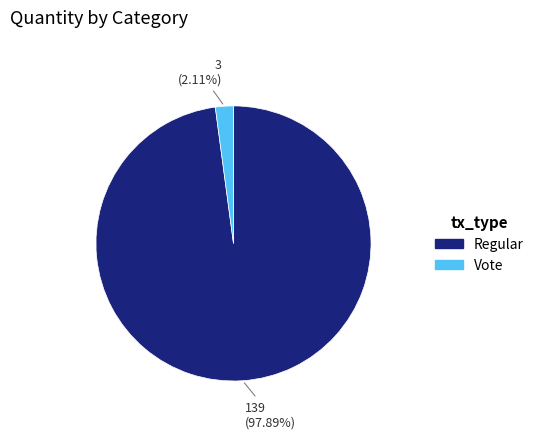

To the nearest percent, what percentage of the pie is Regular?

98%